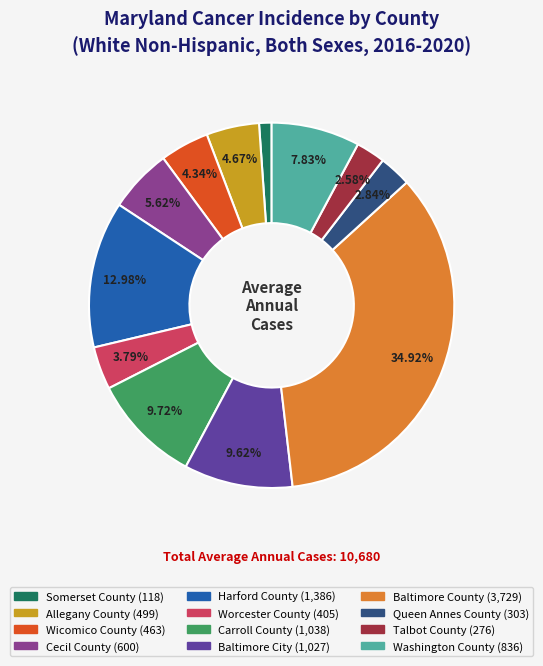

Is the sum of Somerset County and Talbot County greater than half?

No